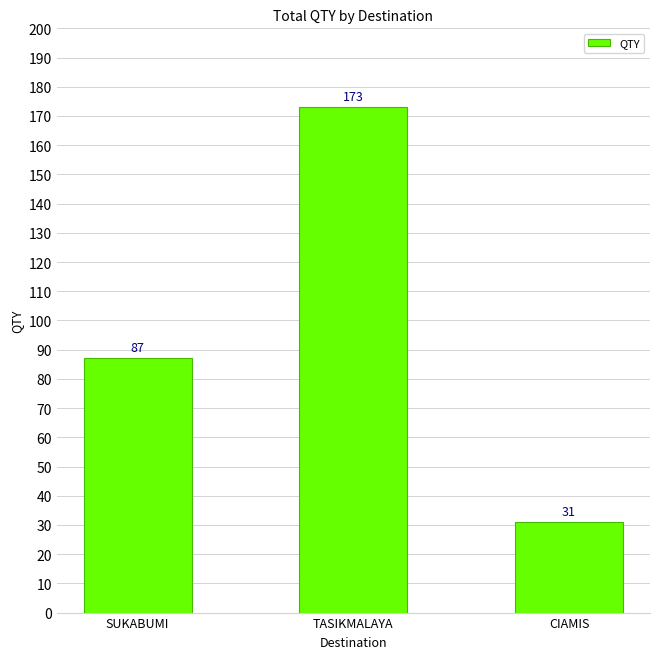

What is the difference between the maximum and minimum values?

142